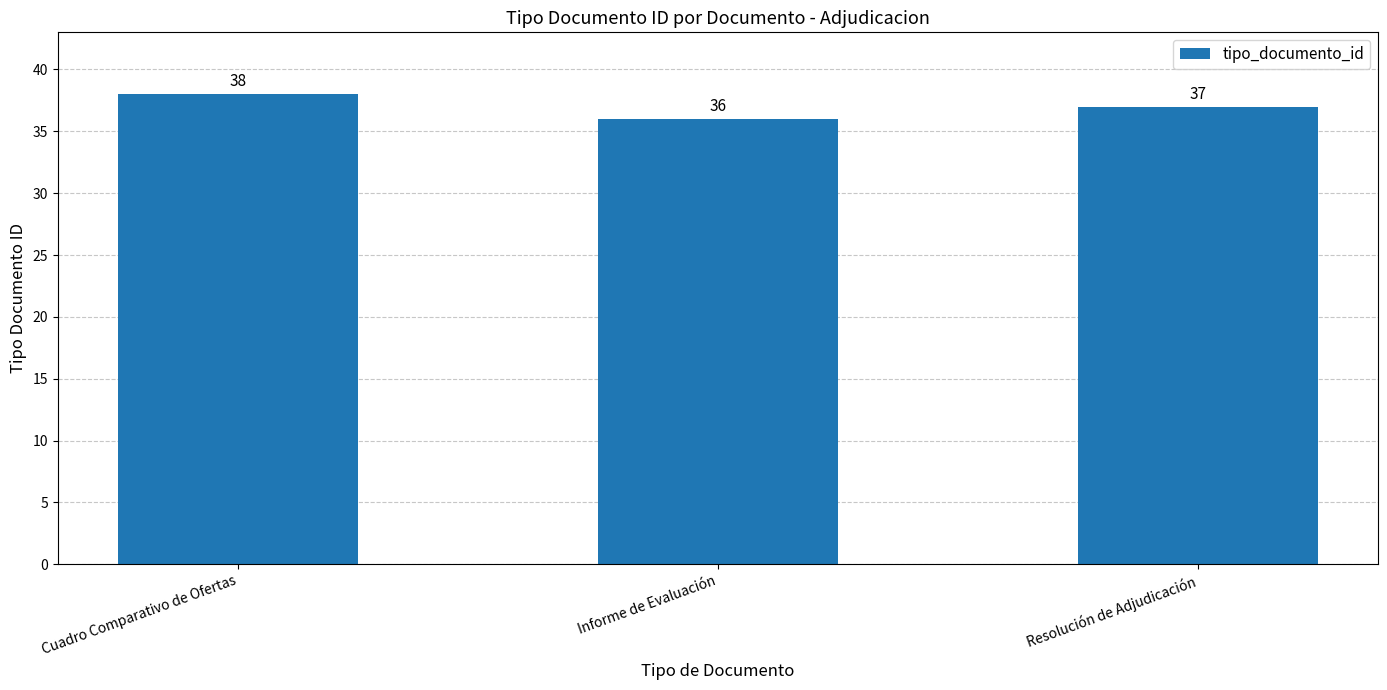

Which category has the lowest value across all series?

Informe de Evaluación